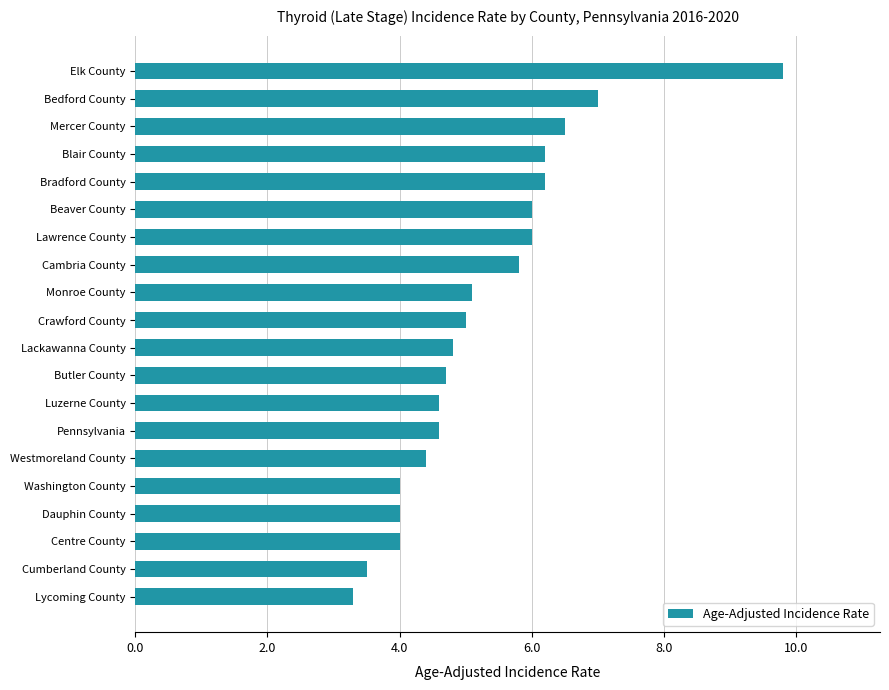

The value at Lycoming County is 5.2. True or false?

False